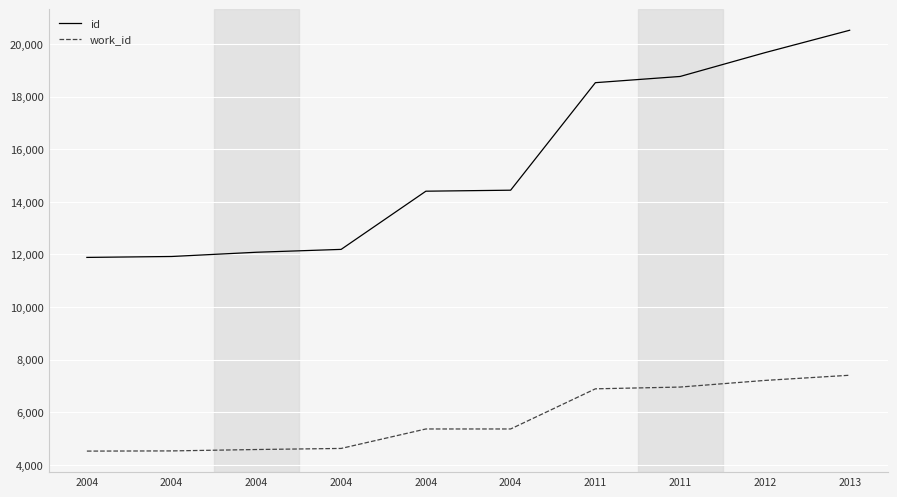

At 2004, list the series in order from largest to smallest.

id, work_id